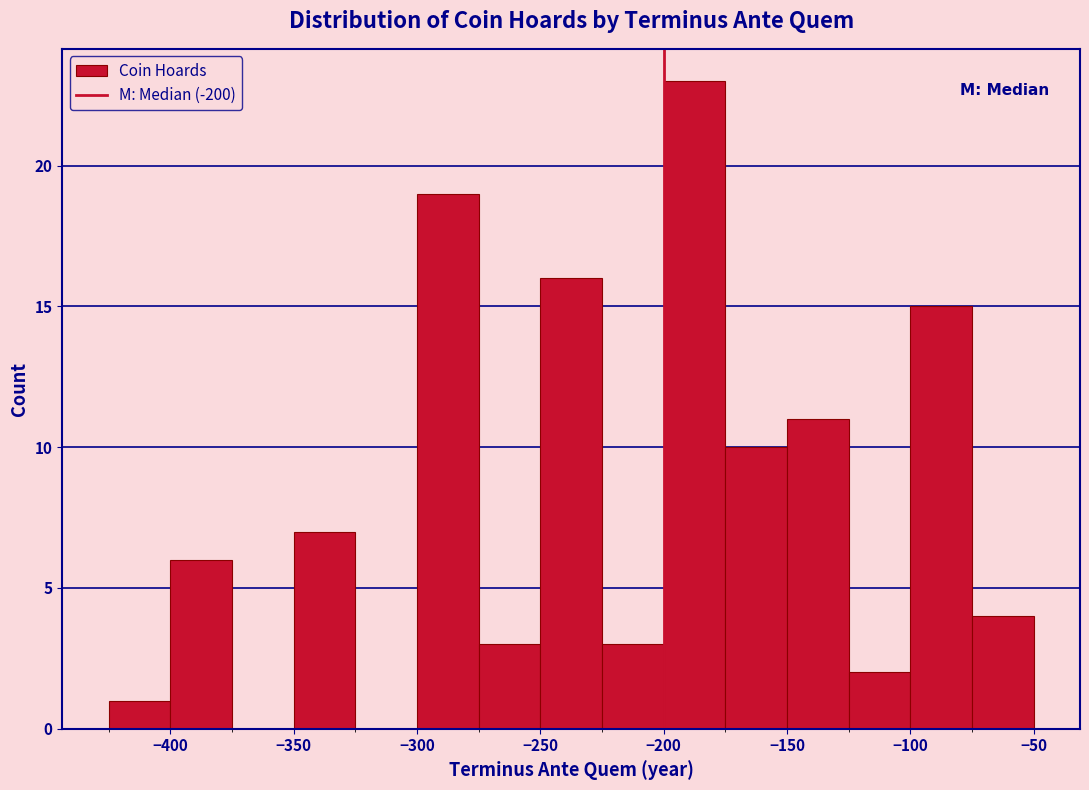

Reading left to right, list every bar in this chart as the range it spans on the x-axis followed by its height. The values are not printed on the chart, so give them approximately, as read against the axis.

-425 to -400: 1
-400 to -375: 6
-375 to -350: 0
-350 to -325: 7
-325 to -300: 0
-300 to -275: 19
-275 to -250: 3
-250 to -225: 16
-225 to -200: 3
-200 to -175: 23
-175 to -150: 10
-150 to -125: 11
-125 to -100: 2
-100 to -75: 15
-75 to -50: 4